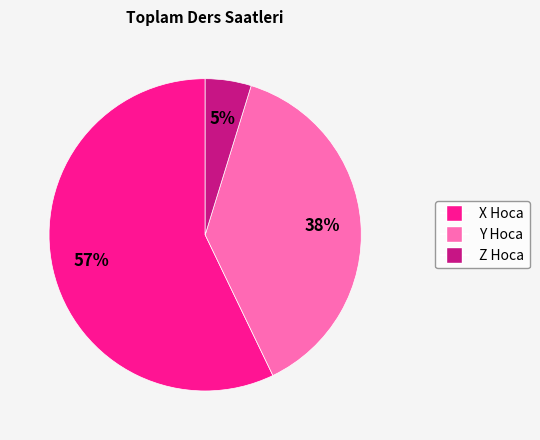

How many slices are in this pie chart?

3